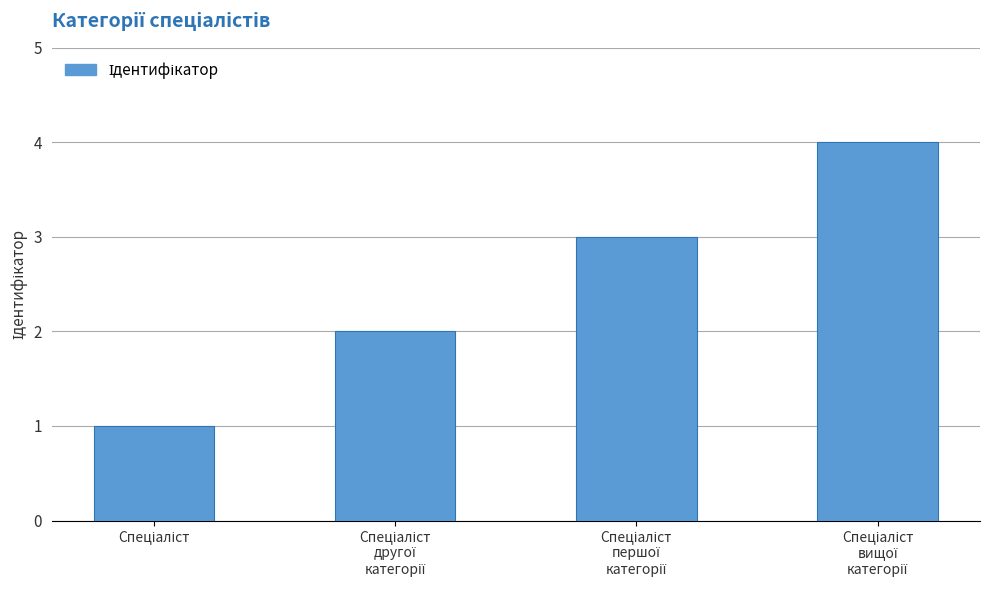

Reading left to right, extract all data points from this chart.

1	2	3	4